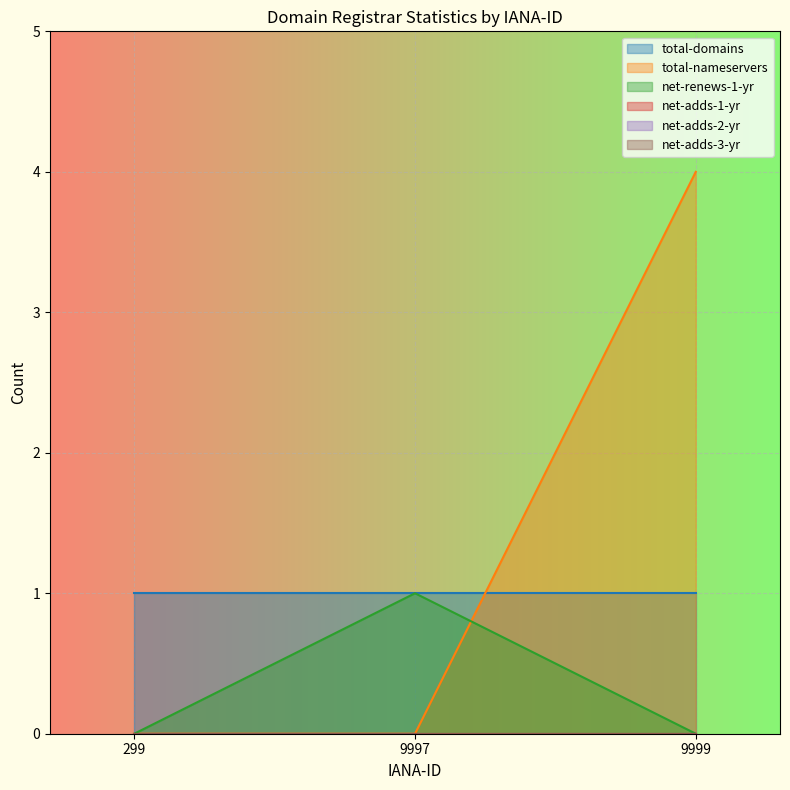

What are all the series names shown in the legend?

total-domains, total-nameservers, net-renews-1-yr, net-adds-1-yr, net-adds-2-yr, net-adds-3-yr